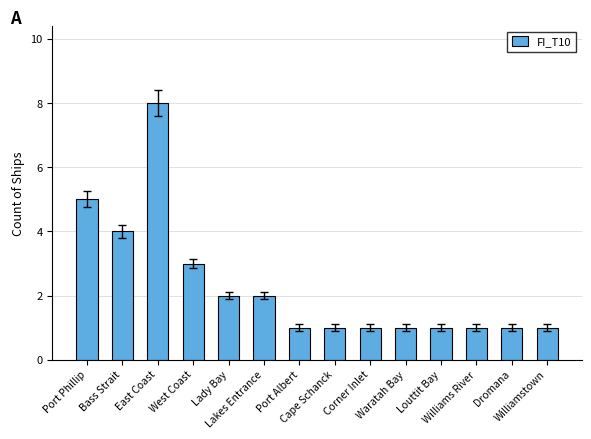

At which label is the value closest to 4?

Bass Strait